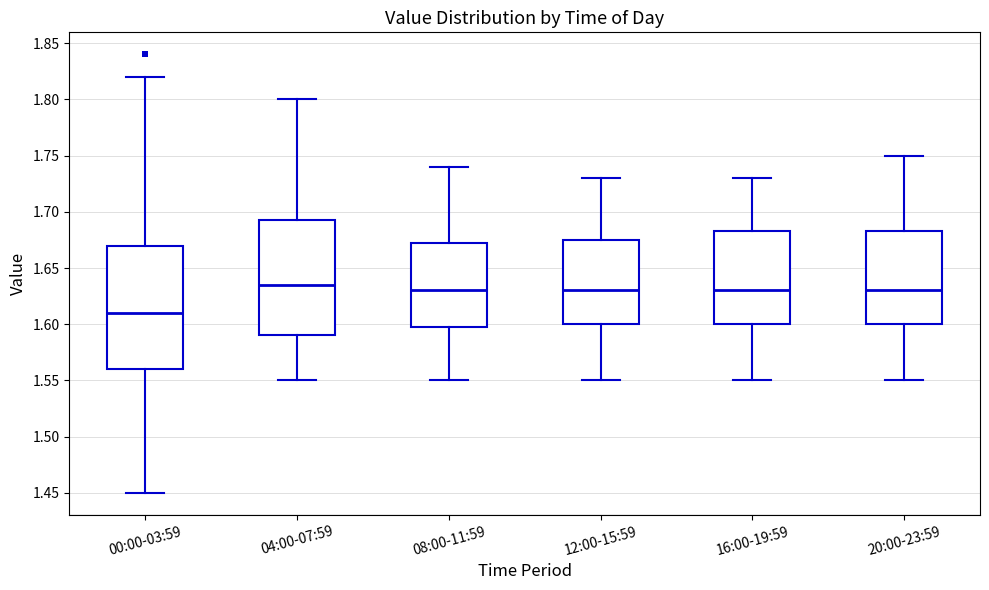

Where does the lower whisker of the box for 20:00-23:59 end on the y-axis? The values are not printed on the chart, so give them approximately, as read against the axis.

1.550